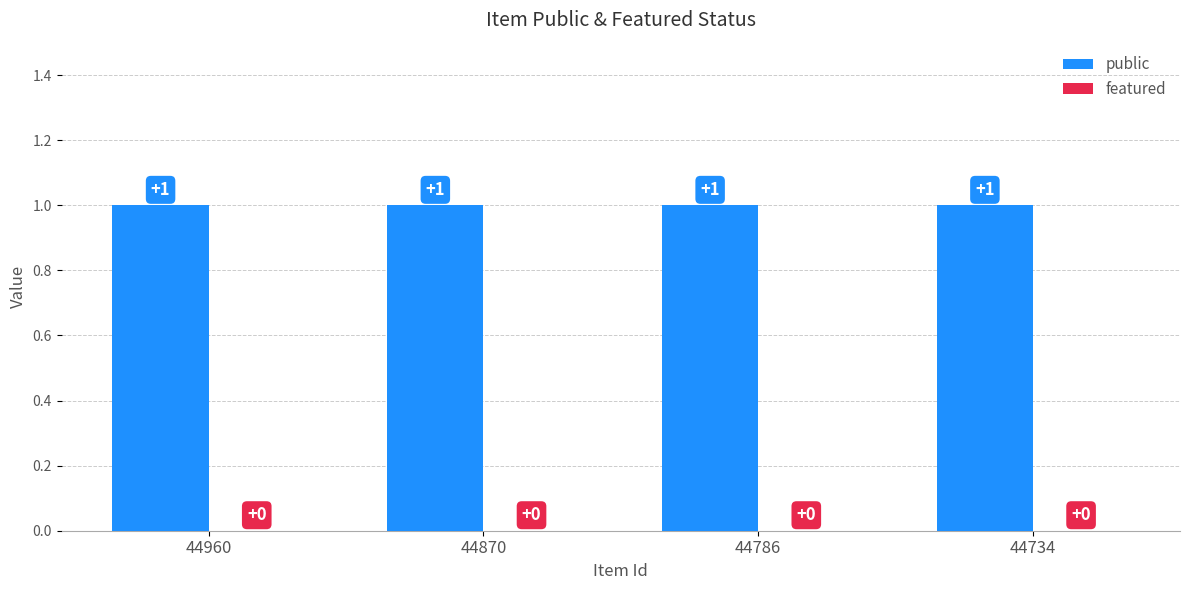

How many series are shown in this chart?

2